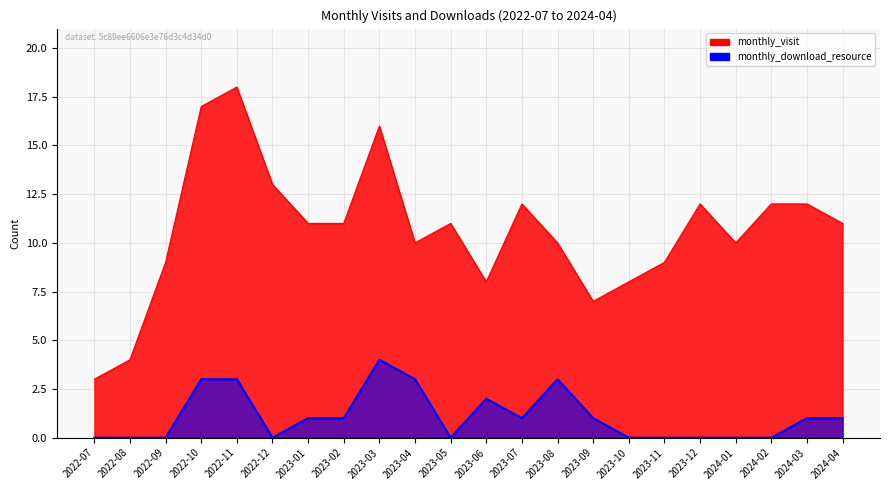

Reading left to right, transcribe all the data shown in this chart.

monthly_visit: 2022-07=3	2022-08=4	2022-09=9	2022-10=17	2022-11=18	2022-12=13	2023-01=11	2023-02=11	2023-03=16	2023-04=10	2023-05=11	2023-06=8	2023-07=12	2023-08=10	2023-09=7	2023-10=8	2023-11=9	2023-12=12	2024-01=10	2024-02=12	2024-03=12	2024-04=11
monthly_download_resource: 2022-07=0	2022-08=0	2022-09=0	2022-10=3	2022-11=3	2022-12=0	2023-01=1	2023-02=1	2023-03=4	2023-04=3	2023-05=0	2023-06=2	2023-07=1	2023-08=3	2023-09=1	2023-10=0	2023-11=0	2023-12=0	2024-01=0	2024-02=0	2024-03=1	2024-04=1